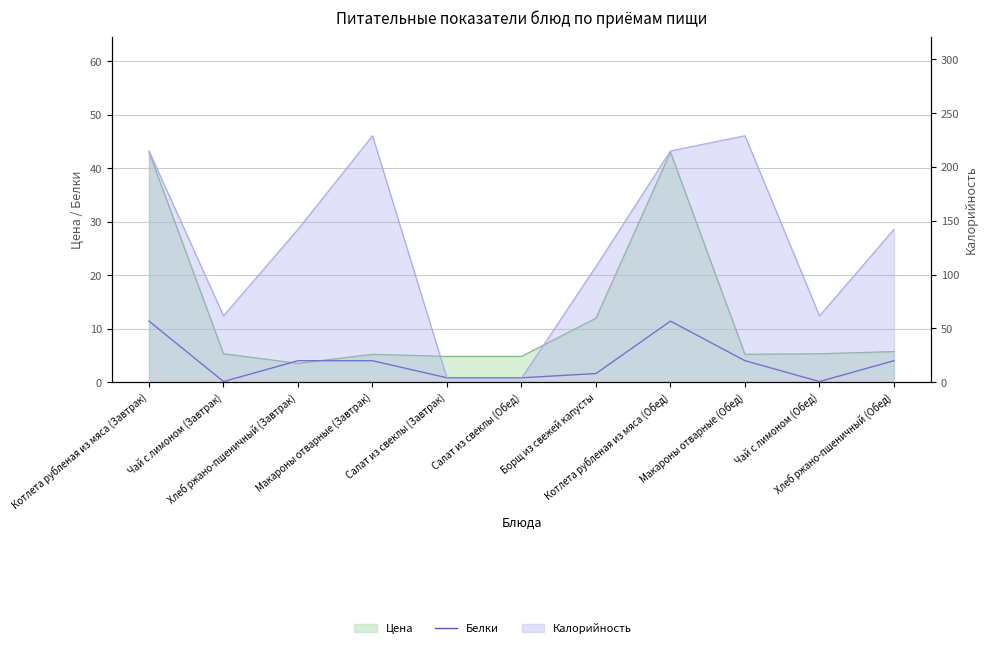

What is the label of the 6th point from the right?

Салат из свеклы (Обед)